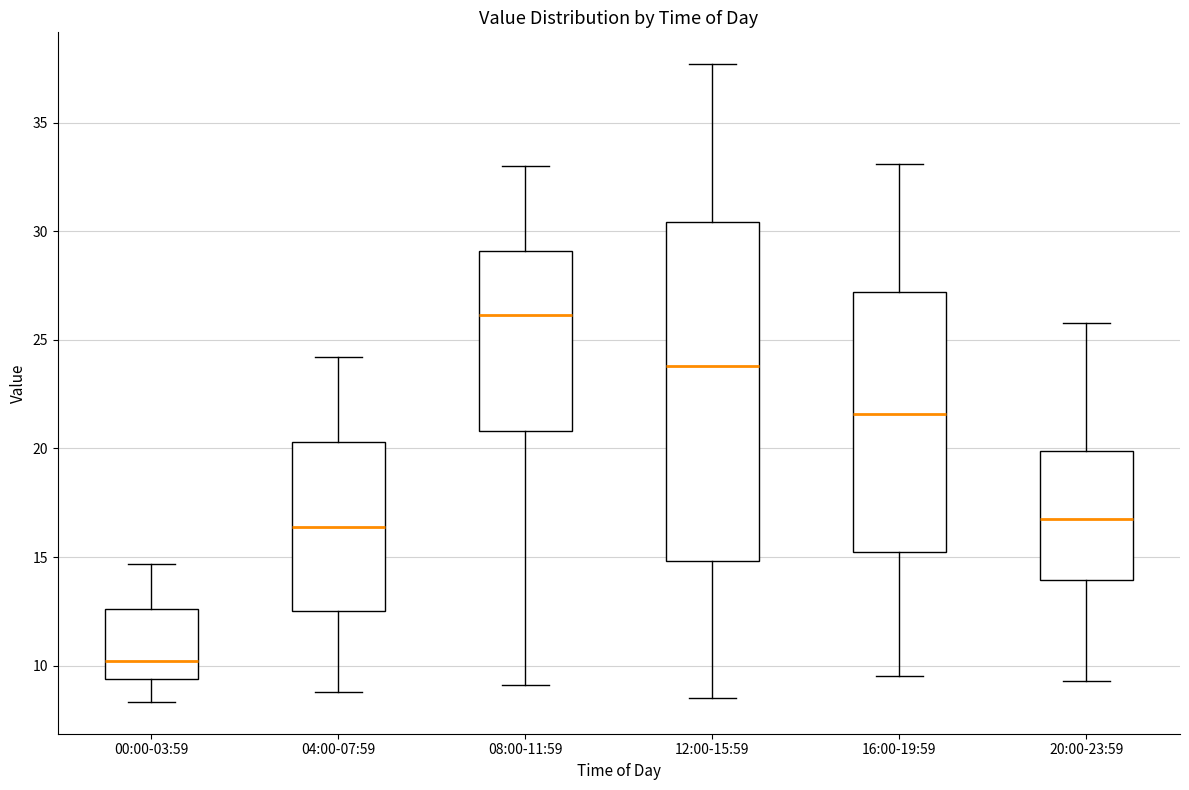

Reading left to right, transcribe this box plot: for each box, give where its median line is, the range the box spans, and where its two whiskers end, as read against the y-axis. The values are not printed on the chart, so give them approximately, as read against the axis.

00:00-03:59: median 10.0, box 9.5 to 12.5, whiskers 8.5 to 14.5
04:00-07:59: median 16.5, box 12.5 to 20.5, whiskers 9.0 to 24.0
08:00-11:59: median 26.0, box 21.0 to 29.0, whiskers 9.0 to 33.0
12:00-15:59: median 24.0, box 15.0 to 30.5, whiskers 8.5 to 37.5
16:00-19:59: median 21.5, box 15.0 to 27.0, whiskers 9.5 to 33.0
20:00-23:59: median 17.0, box 14.0 to 20.0, whiskers 9.5 to 26.0